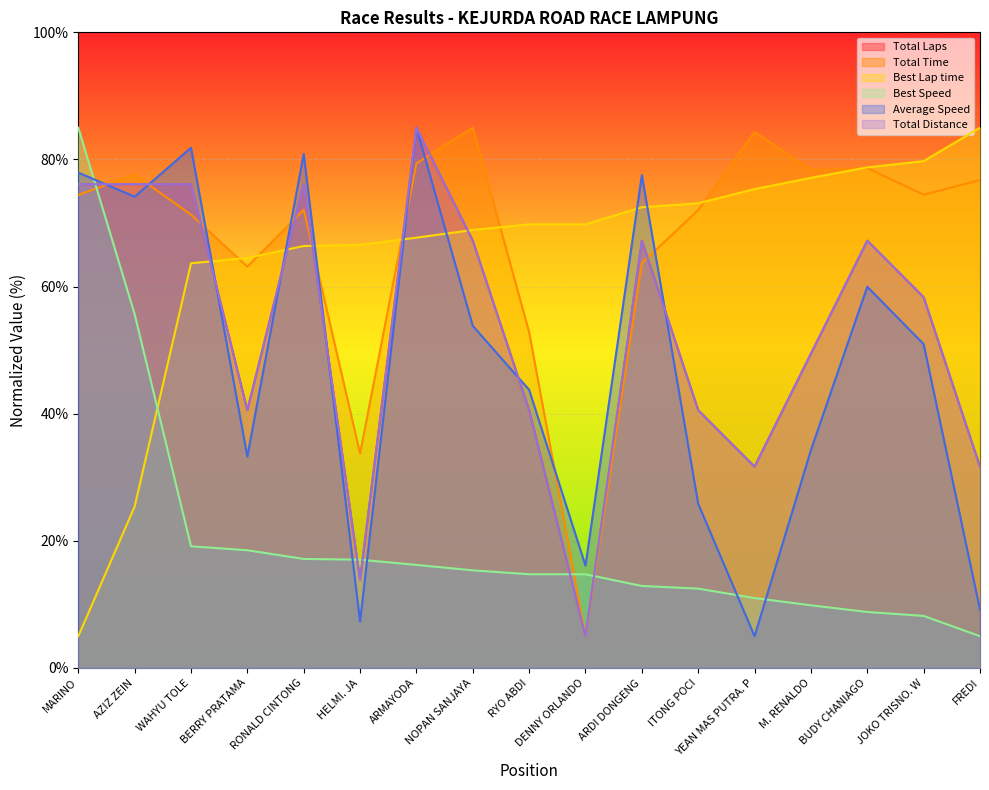

The Total Time series shows 78.3 at M. RENALDO. True or false?

True